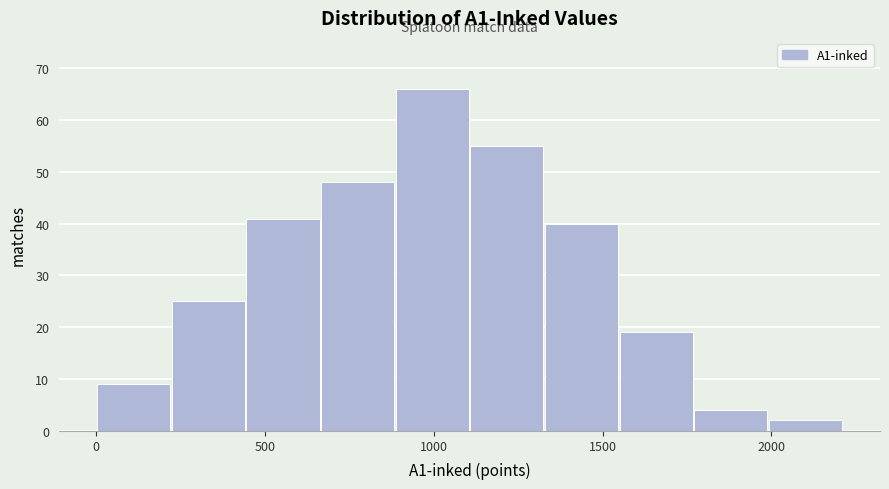

Over which range of the x-axis is the bar tallest?

900 to 1100